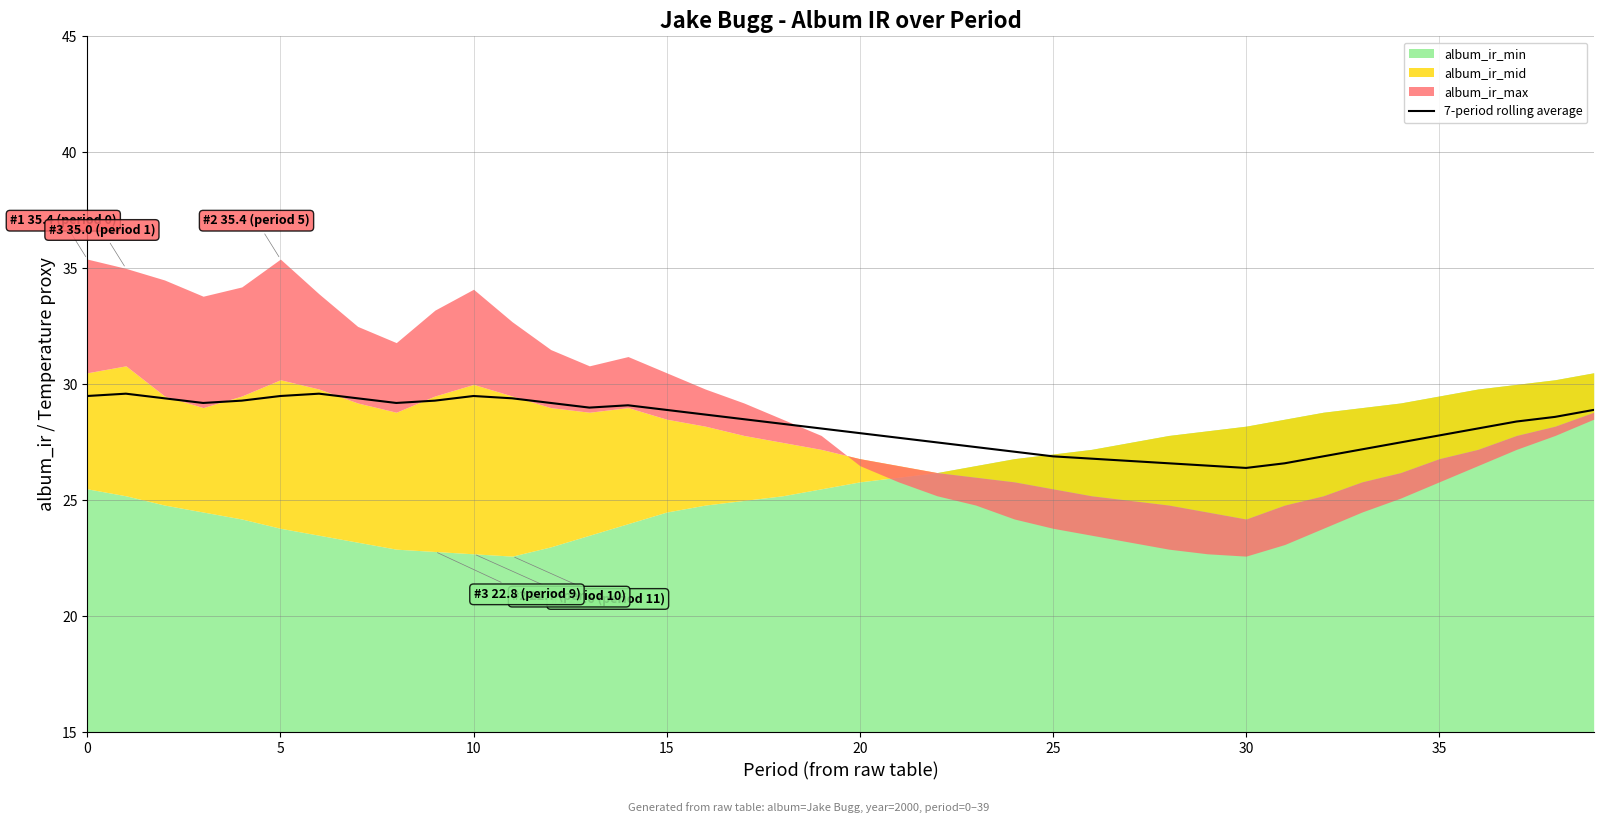

What value does the data have at 27?

26.7